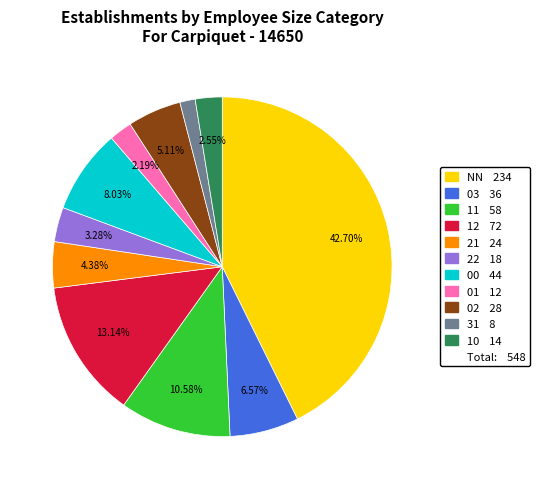

Is there a majority slice in this chart?

No